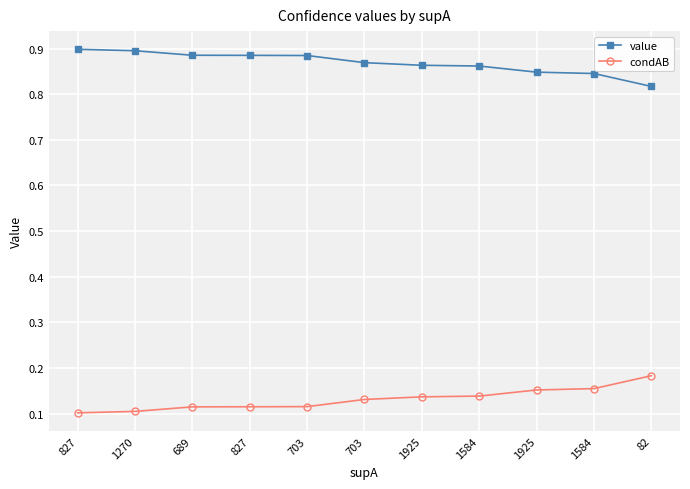

Is this an area chart (filled region under the line)?

No